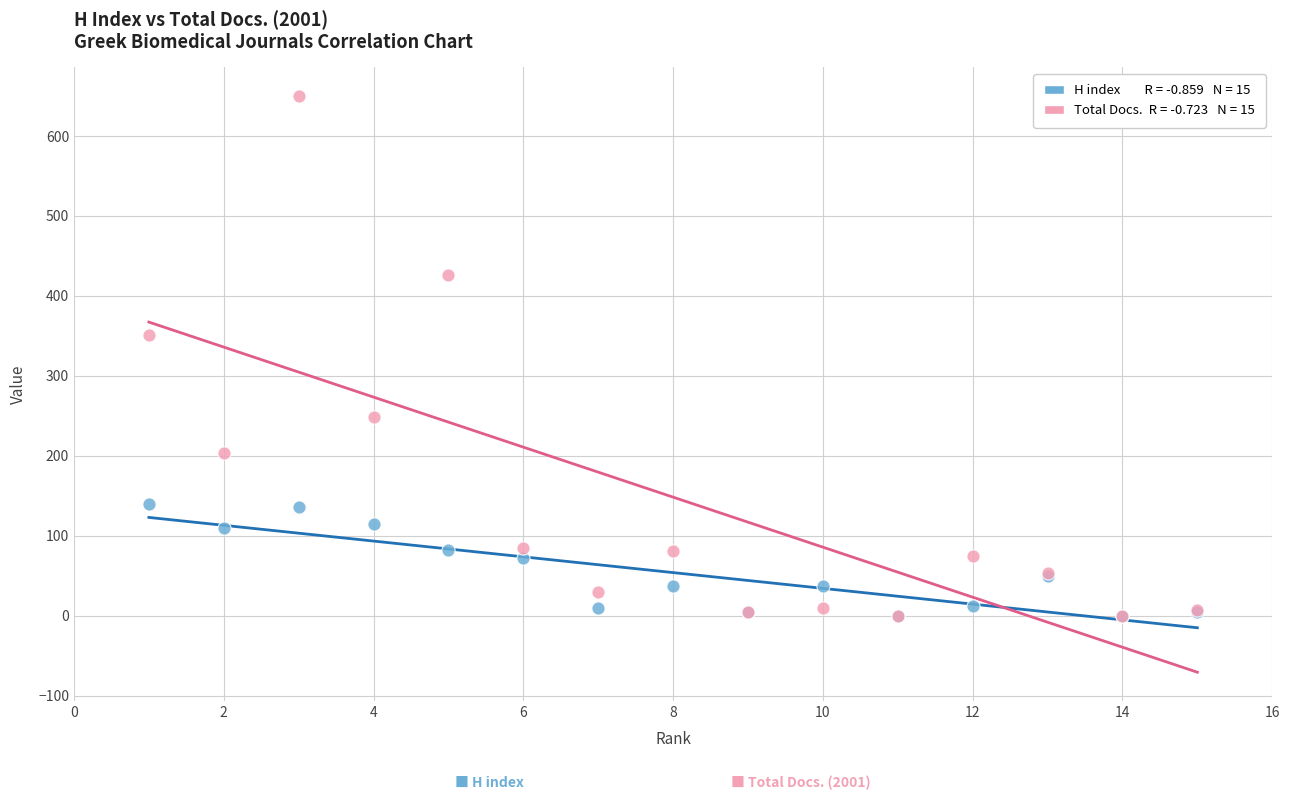

Across all series, what Y value is closest to 325?

351